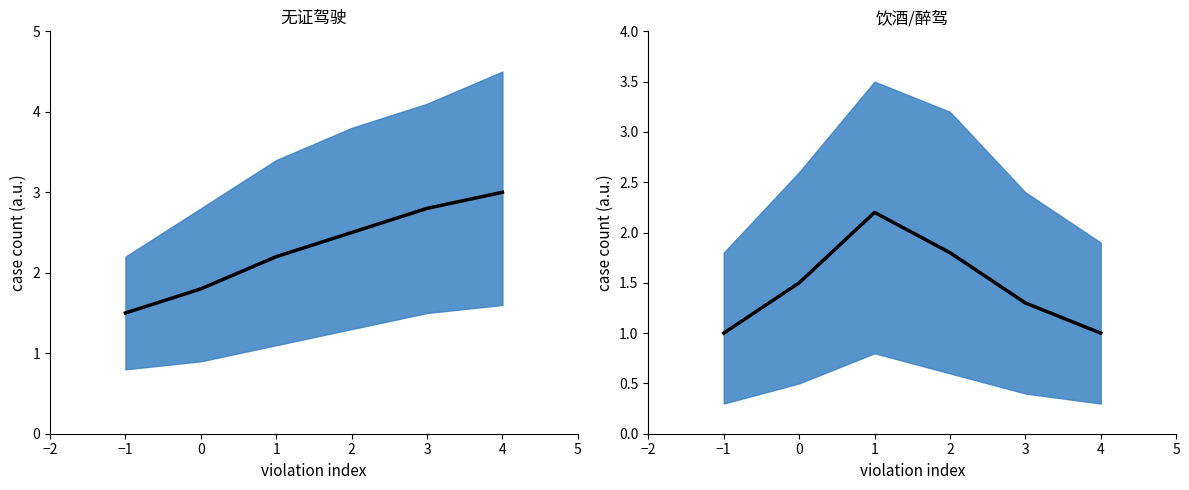

List the series in order of their peak value, lowest first.

饮酒 mean, 无证 mean